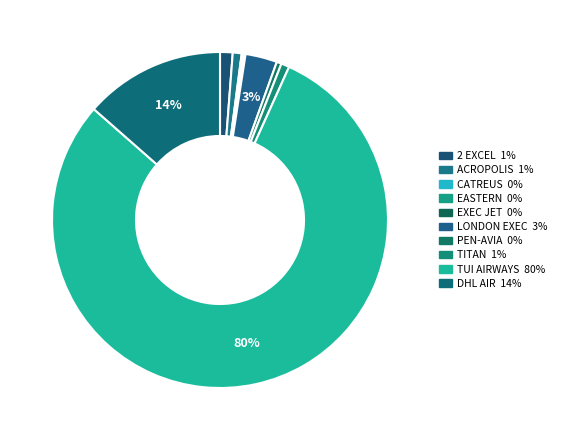

To the nearest percent, what is the difference between the largest and smallest slice percentages?

80%